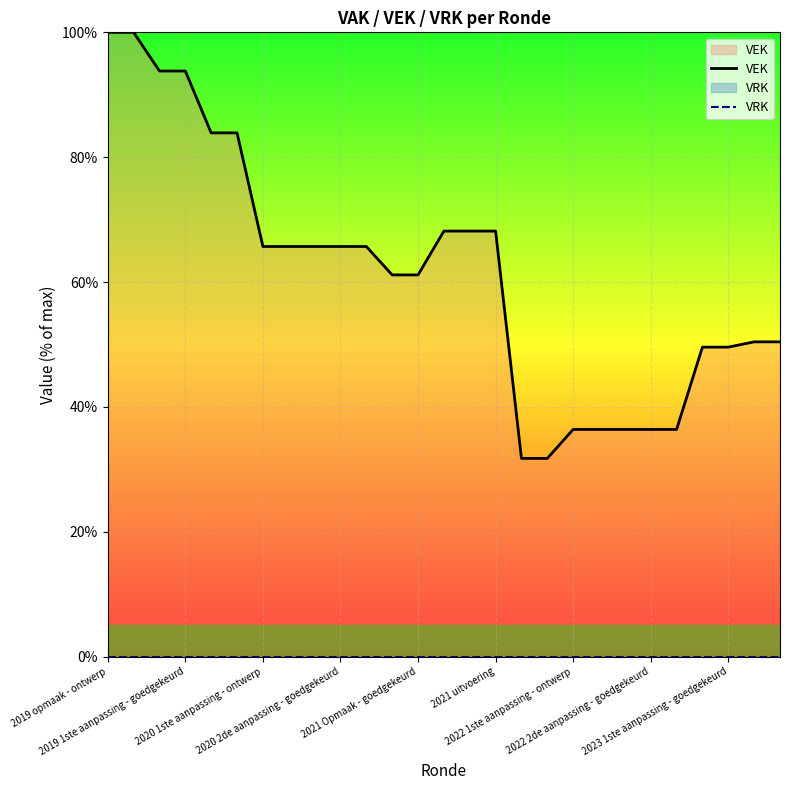

True or false: VEK and VRK intersect in this chart.

False